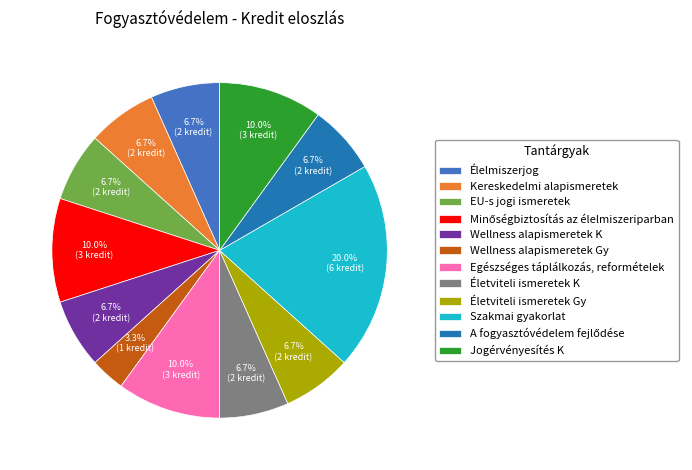

Is Wellness alapismeretek K the majority of the pie?

No